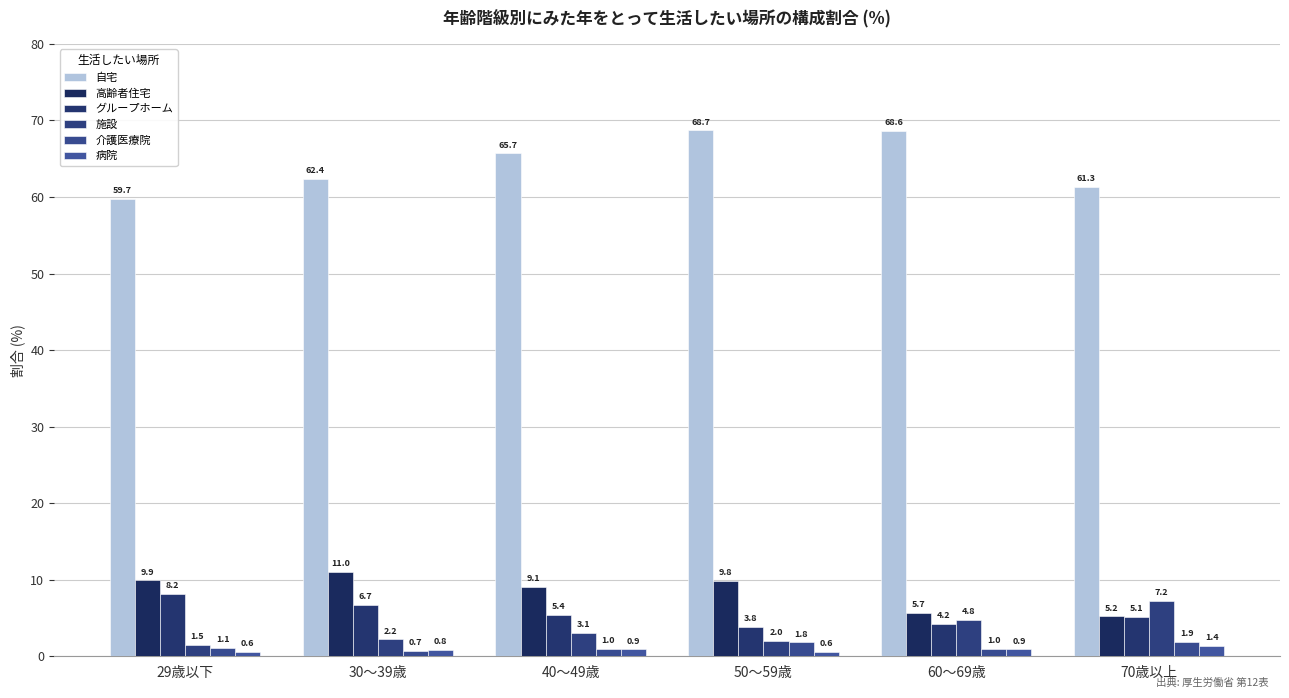

At which label does グループホーム reach its minimum?

50～59歳